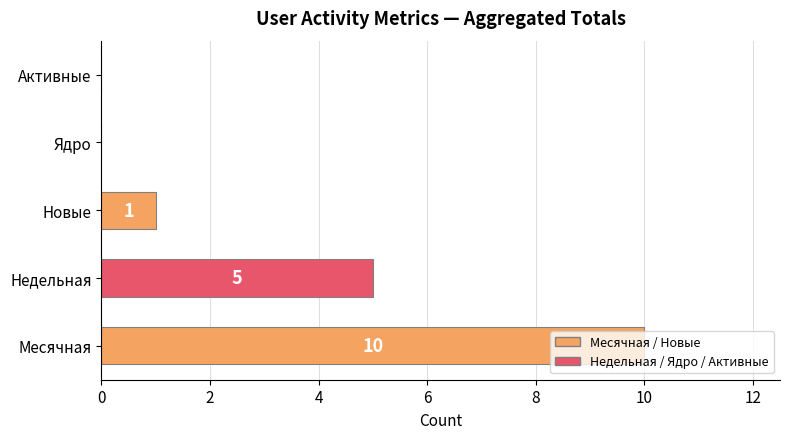

How many values are between 0 and 5?

4